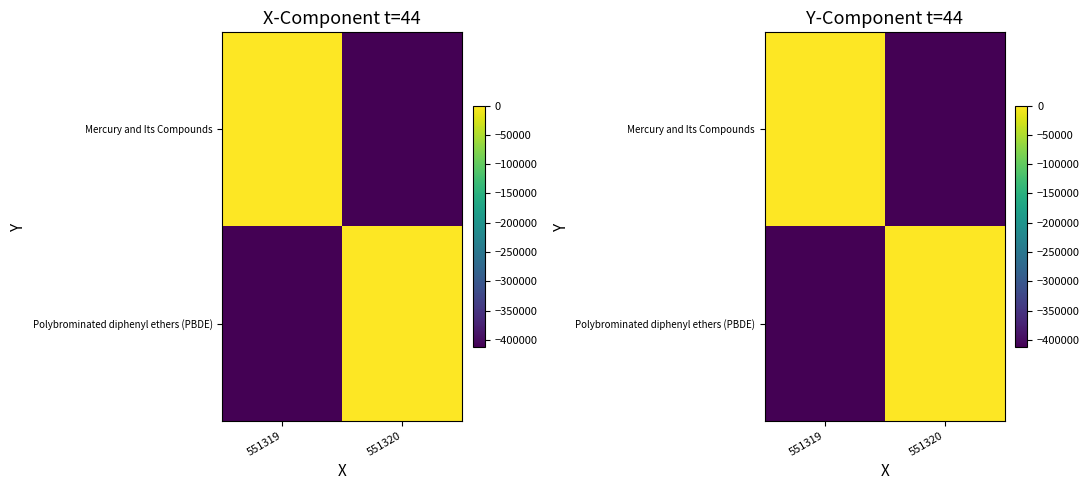

What is the difference between the maximum and minimum values in the Polybrominated diphenyl ethers (PBDE) series?

412750